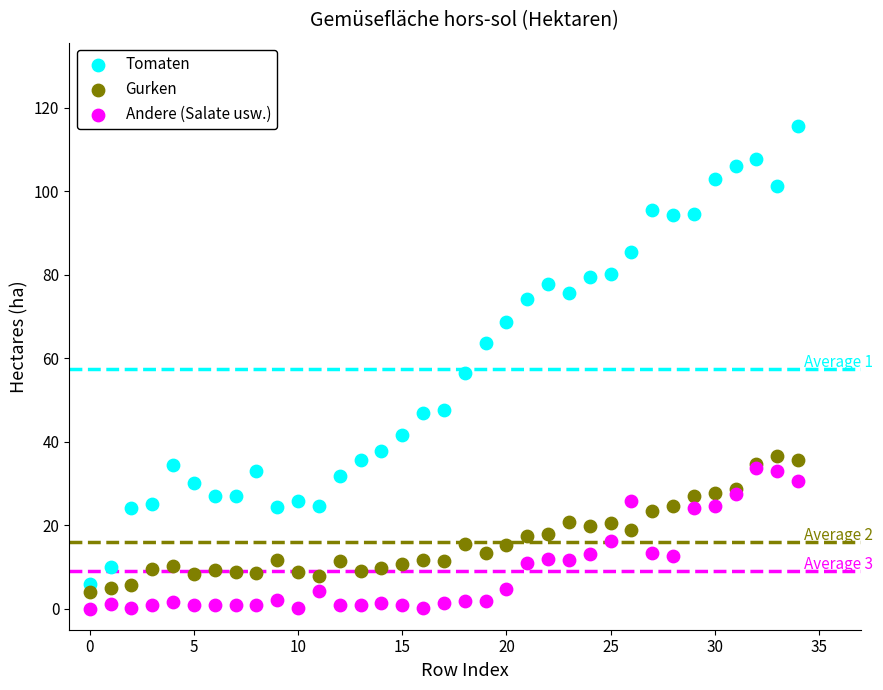

What are all the series names shown in the legend?

Tomaten, Gurken, Andere (Salate usw.)